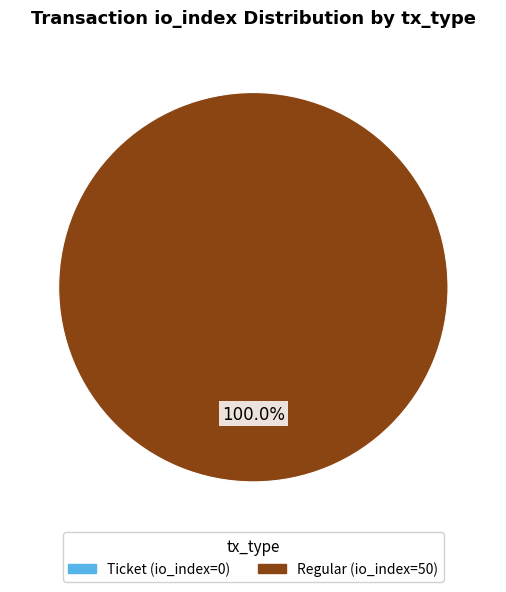

Rank the categories by value from lowest to highest.

Ticket (io_index=0), Regular (io_index=50)